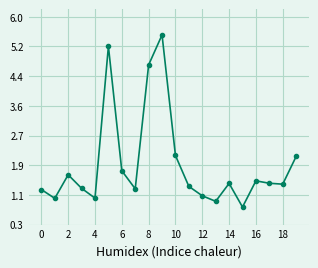

What is the minimum value shown in the chart?

0.8